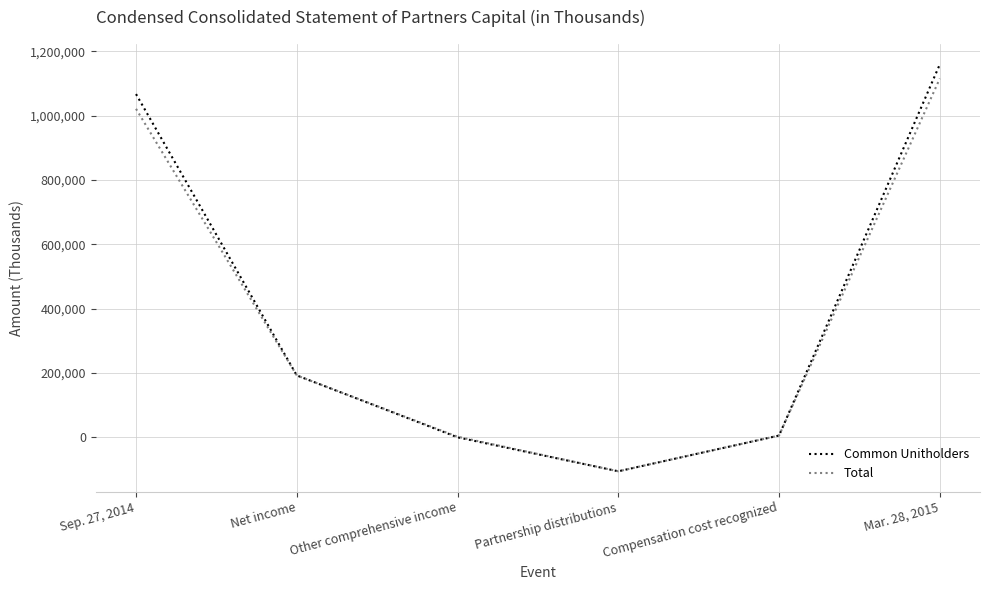

The Common Unitholders series shows 1067358 at Sep. 27, 2014. True or false?

True